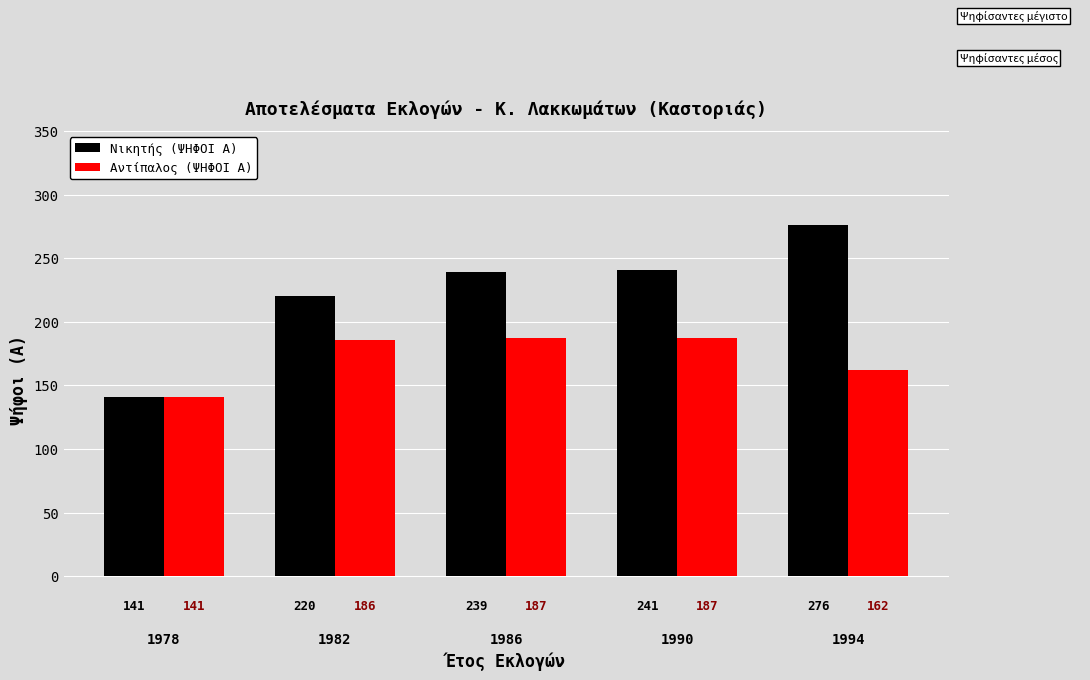

How many series are shown in this chart?

2